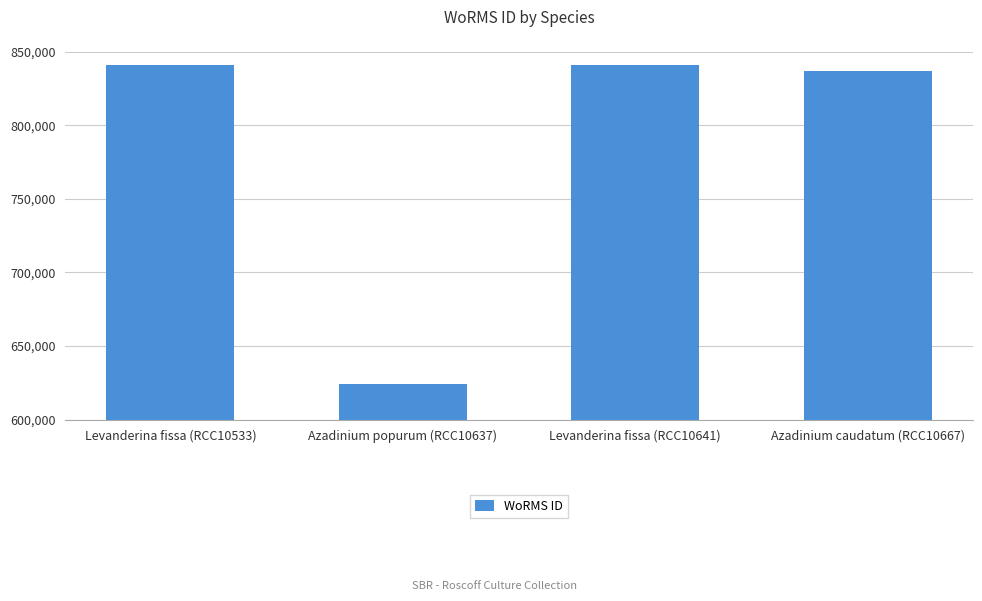

The value at Levanderina fissa (RCC10641) is 1379963. True or false?

False